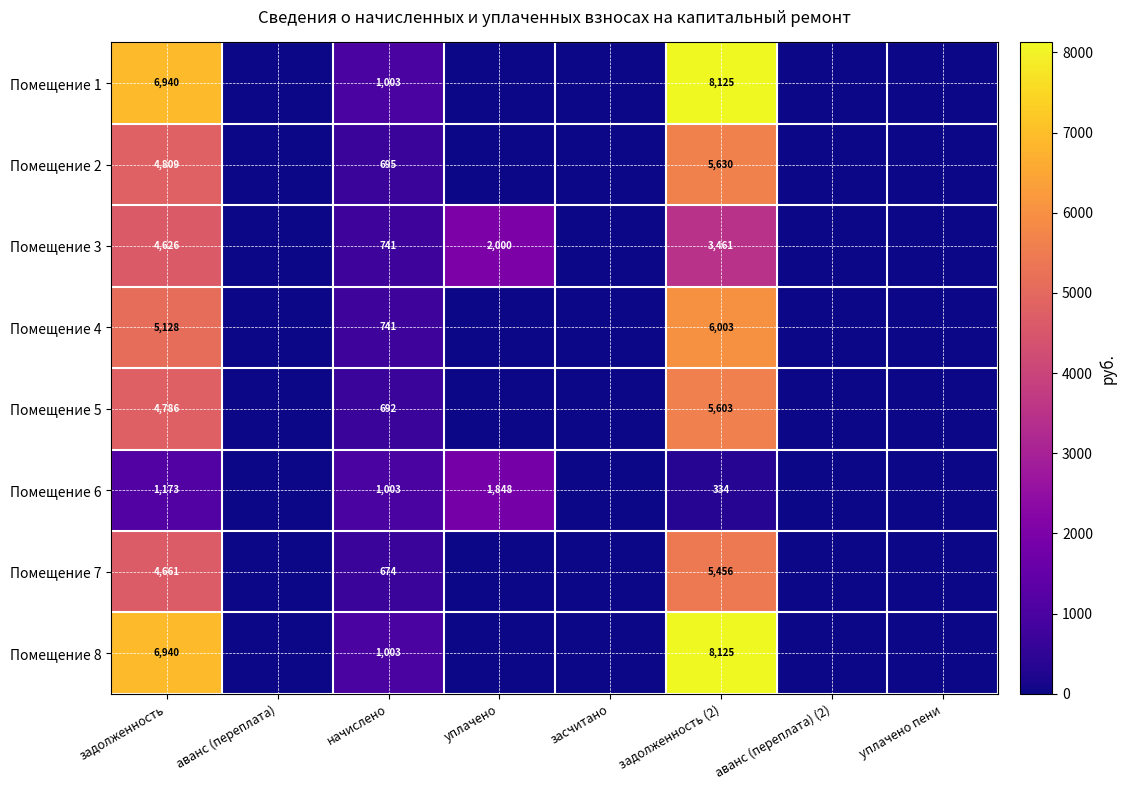

What is the spread (max minus min) of values at начислено?

329